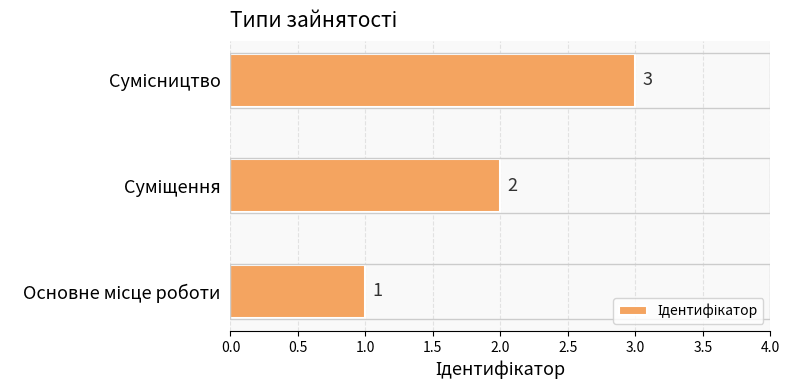

Count the values in the range 1 to 3.

3